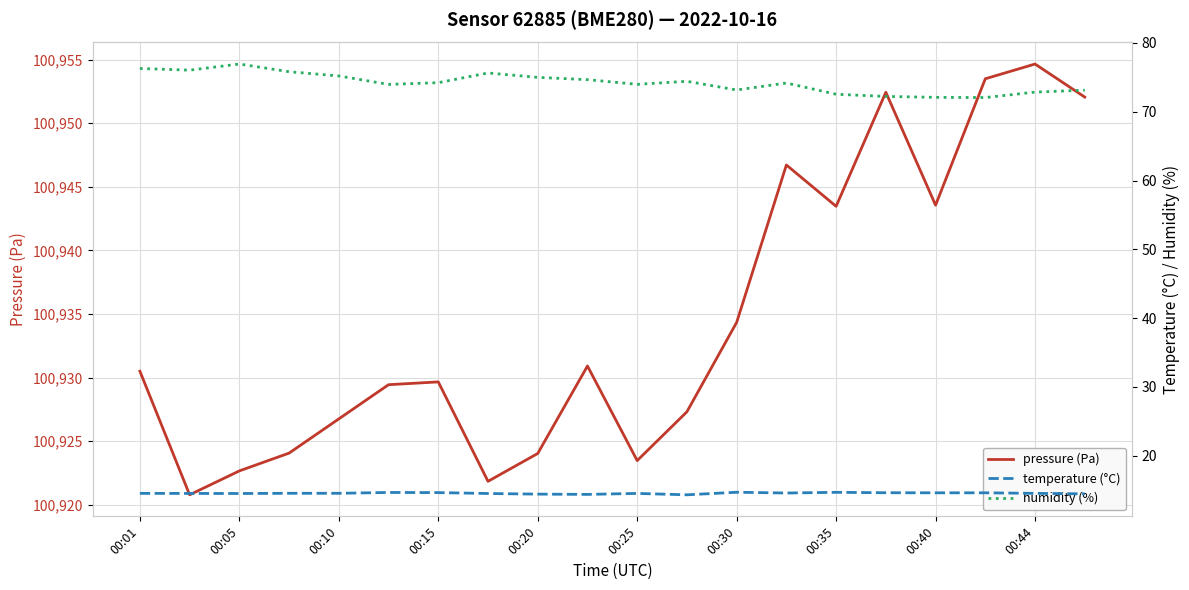

Which series changed the most between 11 and 13?

pressure (Pa)